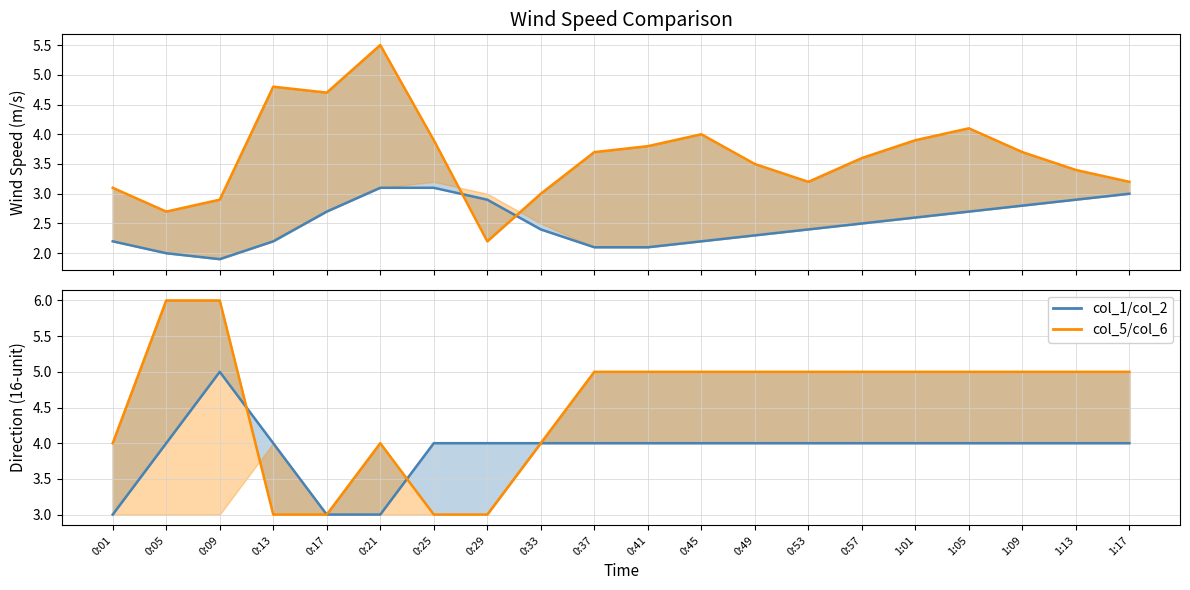

What position from the right is 0:57?

6